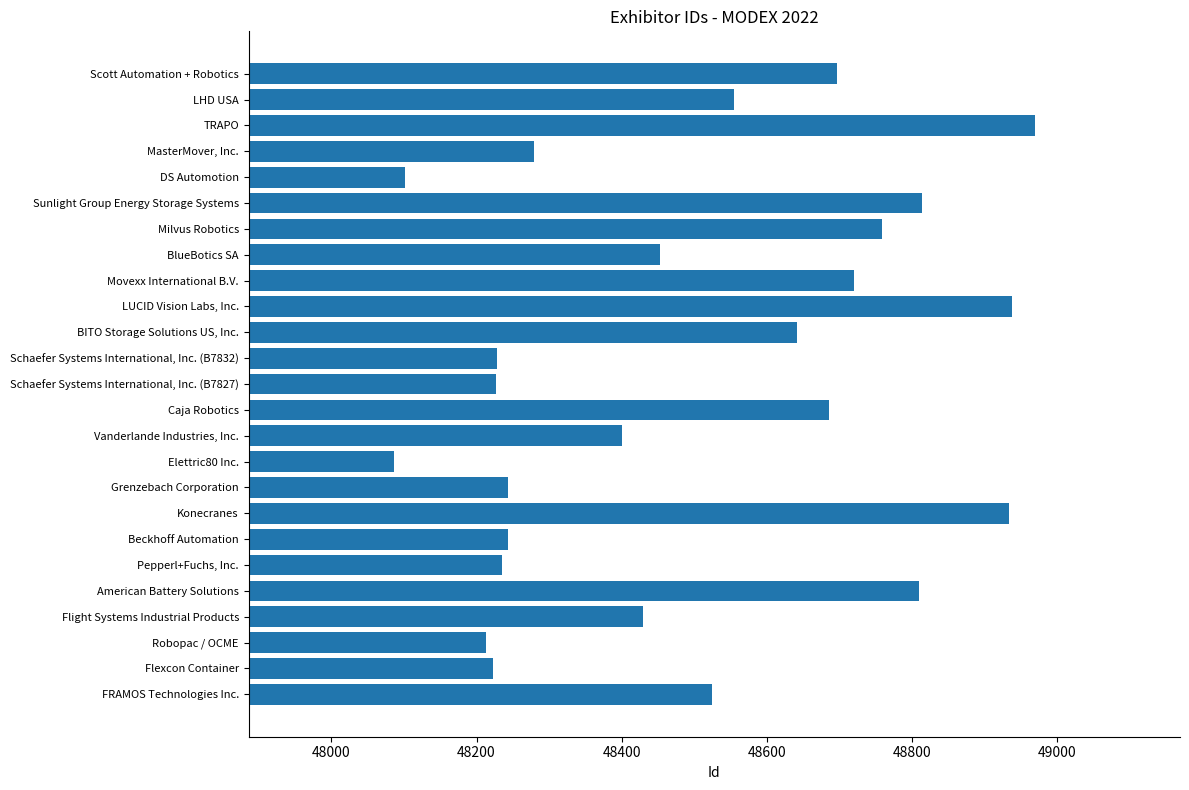

What is the sum of all values?

1212406